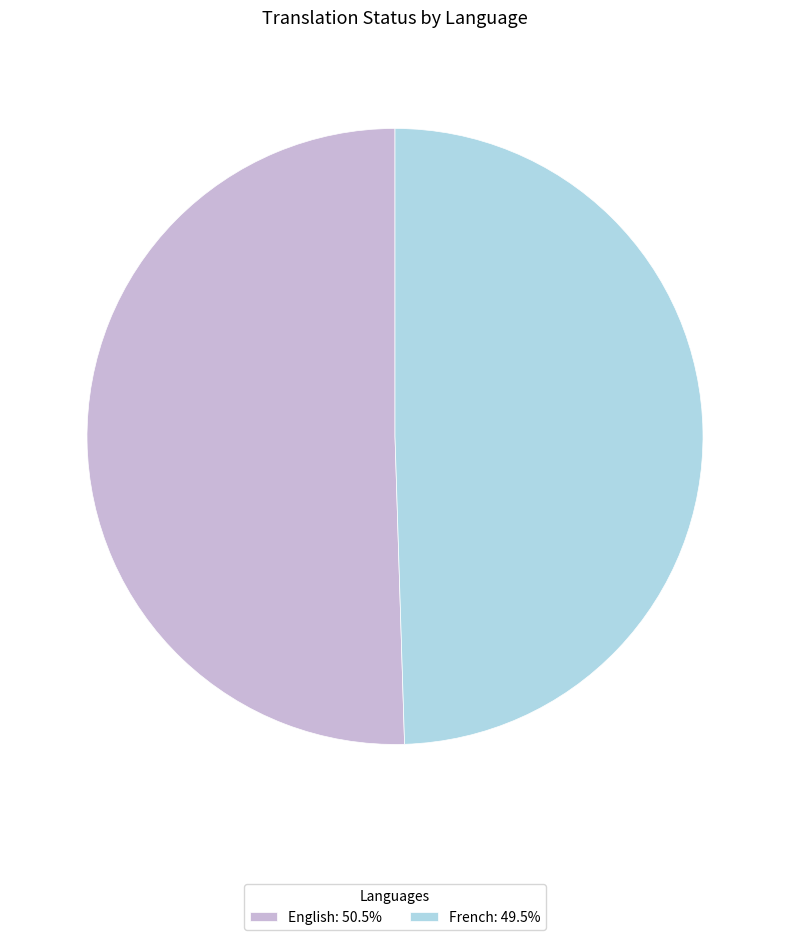

Approximately how many times larger is the value at French: 49.5% compared to English: 50.5%?

1.0